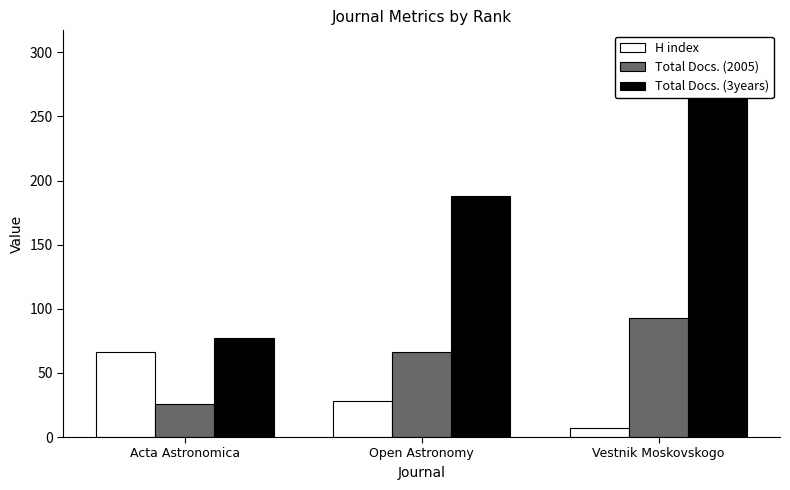

What is the greatest value displayed?

302